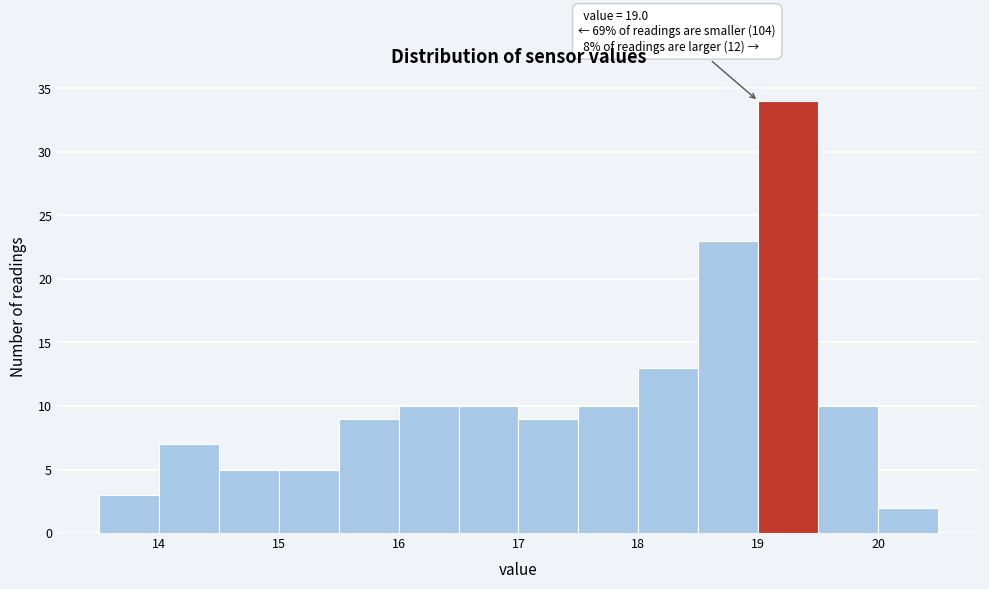

Over which range of the x-axis is the bar tallest?

19.0 to 19.5